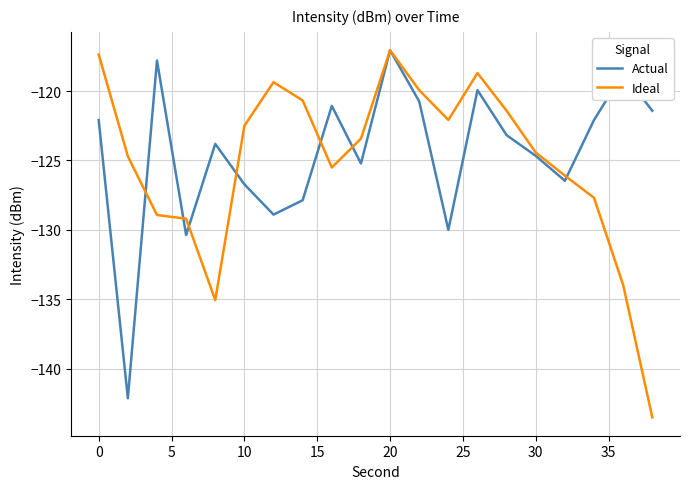

What is the minimum value shown in the chart?

-143.5